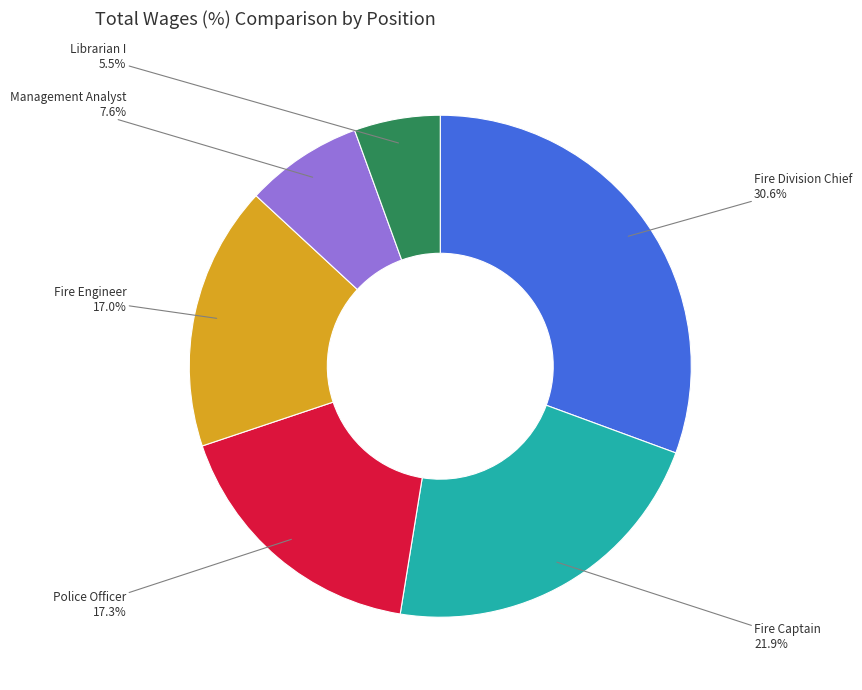

Is the sum of Police Officer and Fire Engineer greater than half?

No